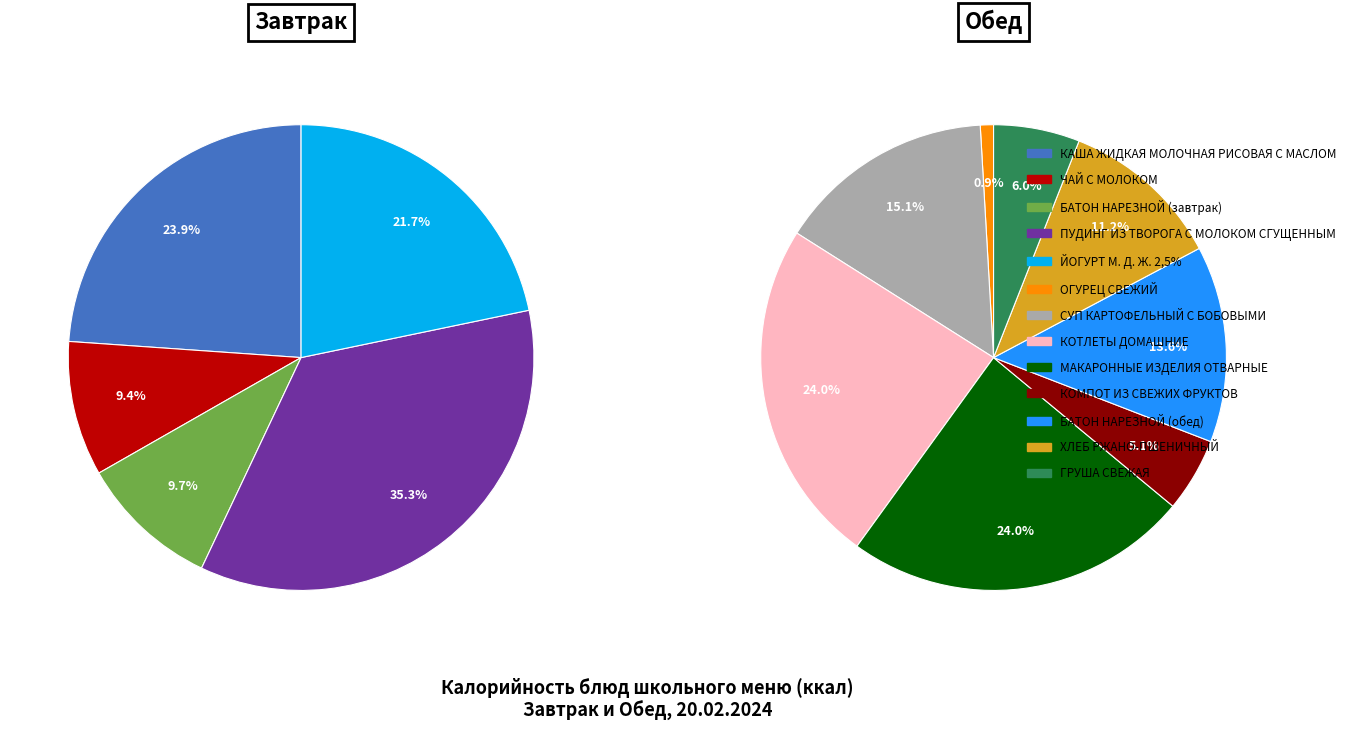

Is there any slice that represents more than half of the pie?

No